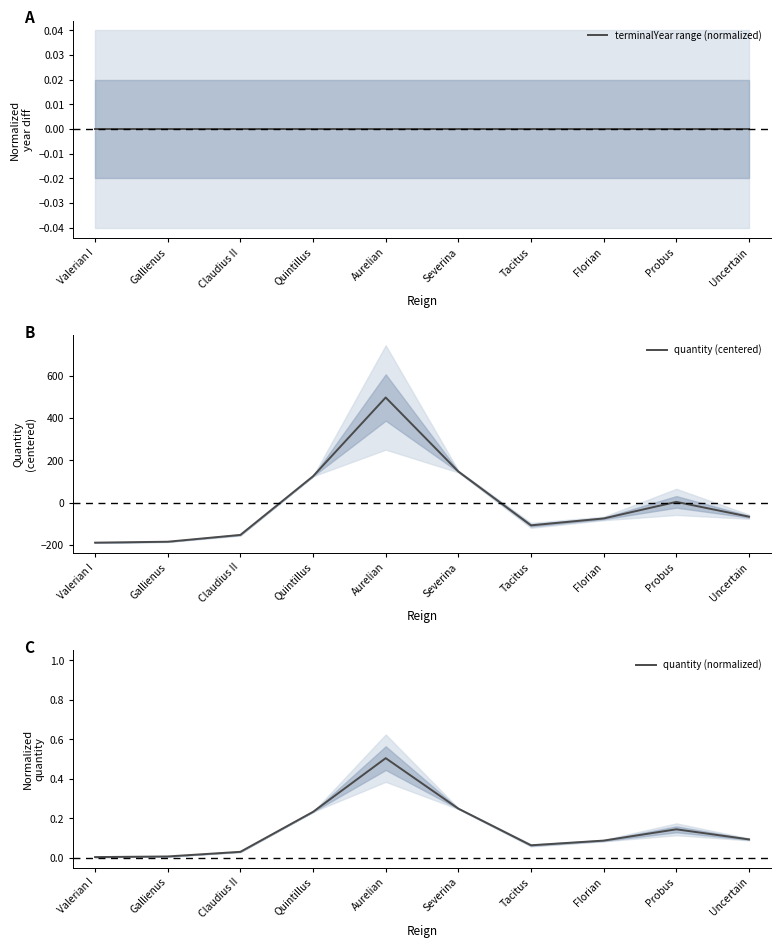

Where is the first local minimum for quantity (centered)?

Tacitus